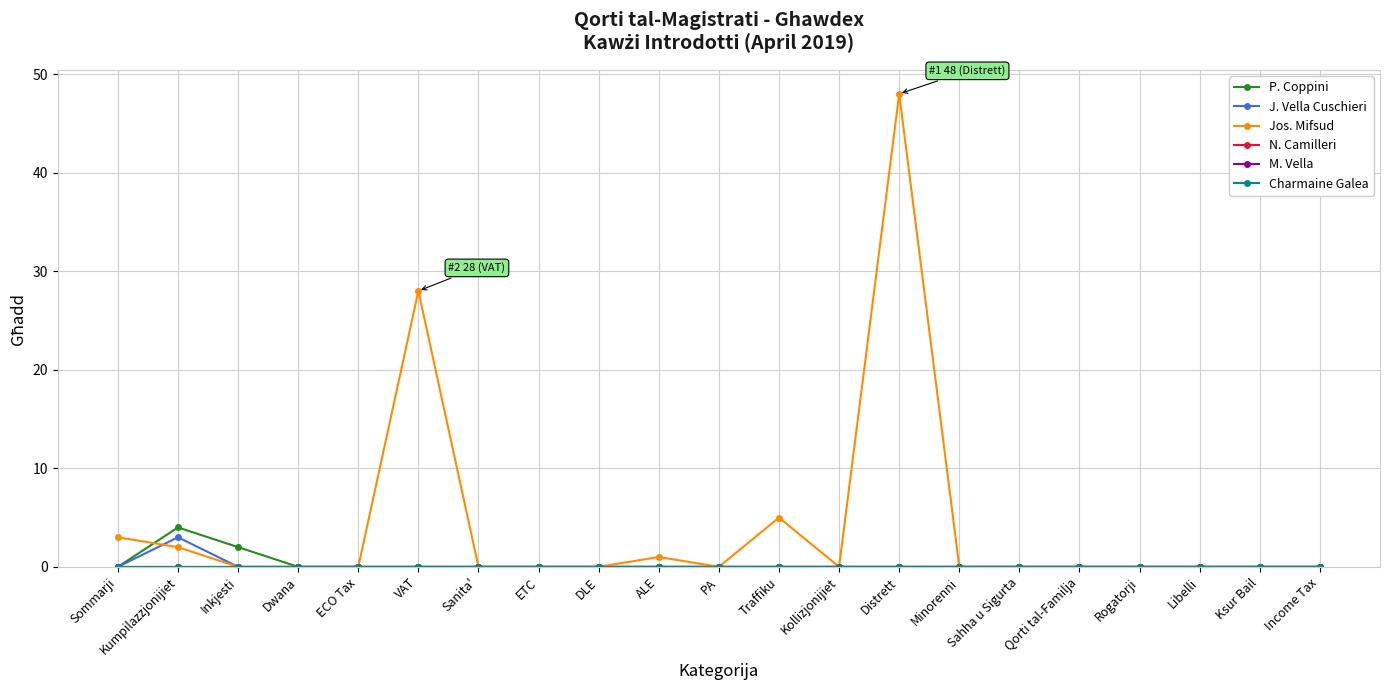

Does the chart have visible grid lines?

Yes